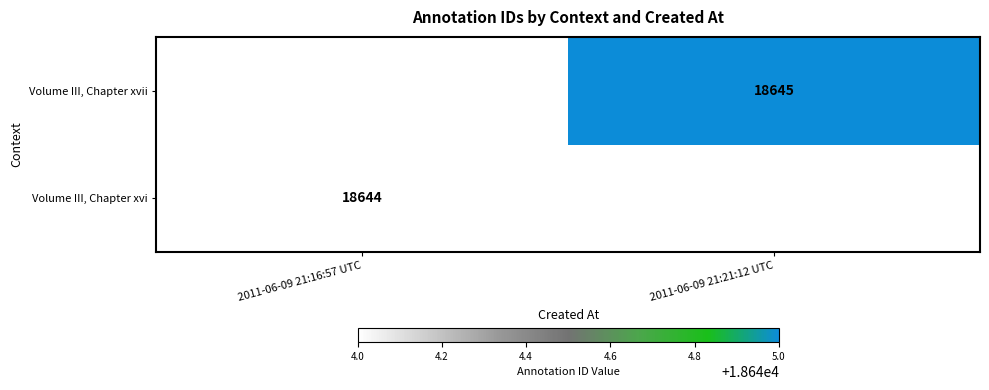

True or false: Volume III, Chapter xvii has a value of 18645 at 2011-06-09 21:21:12 UTC.

True